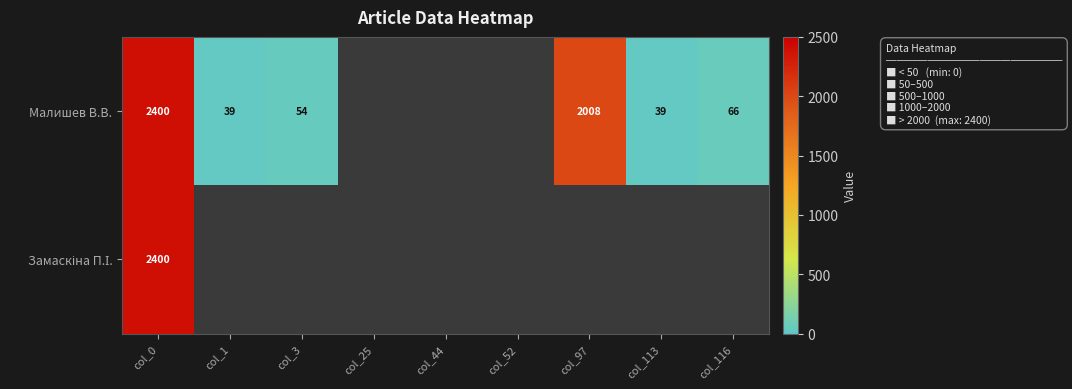

The value of Малишев В.В. at col_3 is 54. True or false?

True